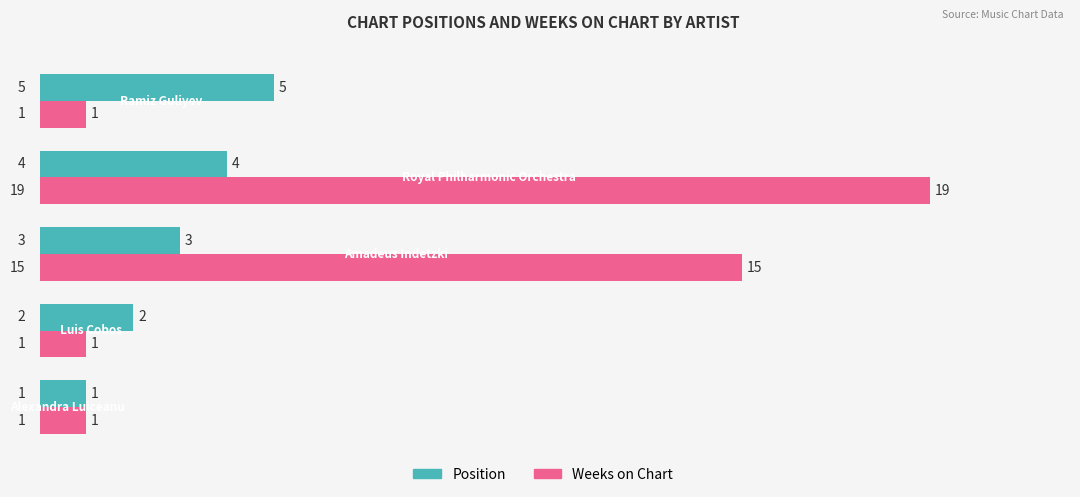

What is the sum of all Position values?

15